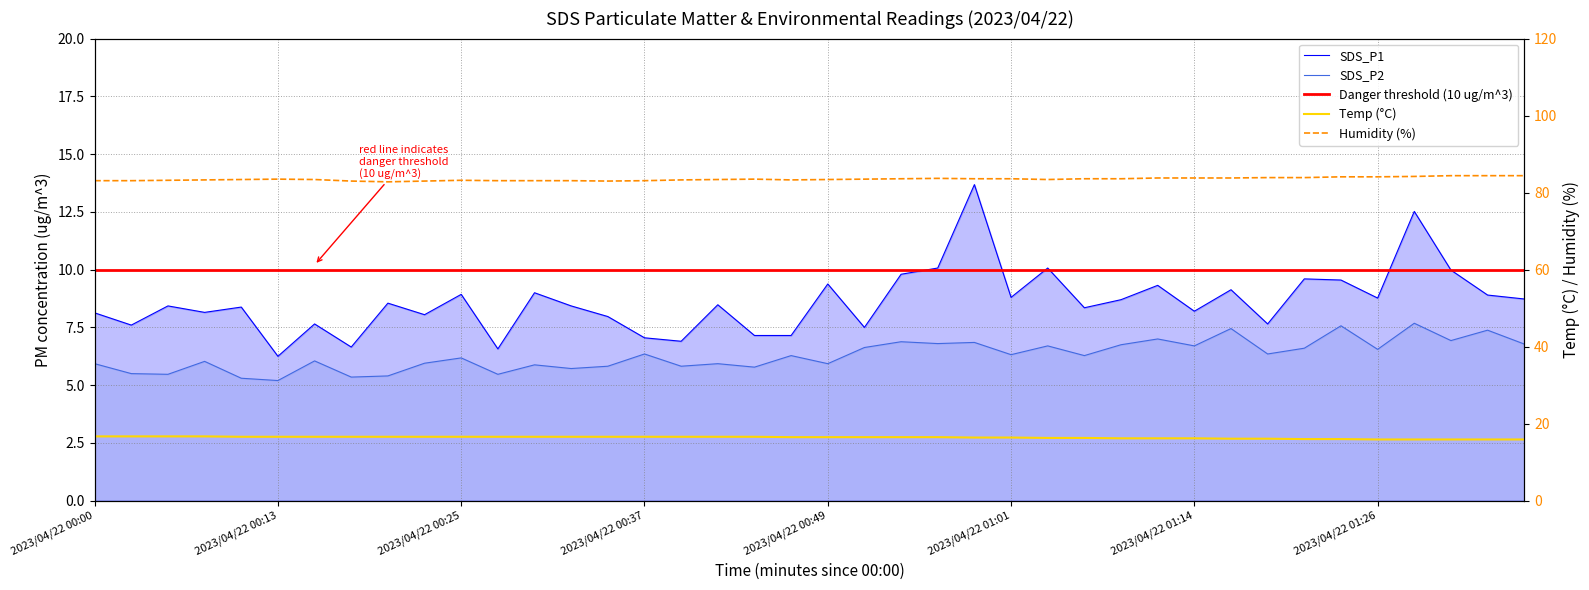

Where is the first local minimum for SDS_P1?

2023/04/22 00:02